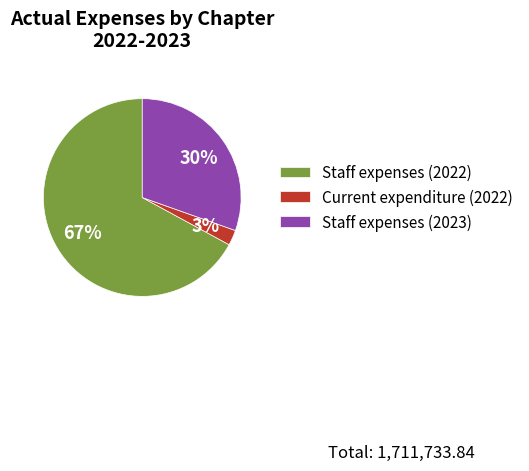

Is it true that Staff expenses (2023) is 30% of the pie?

True